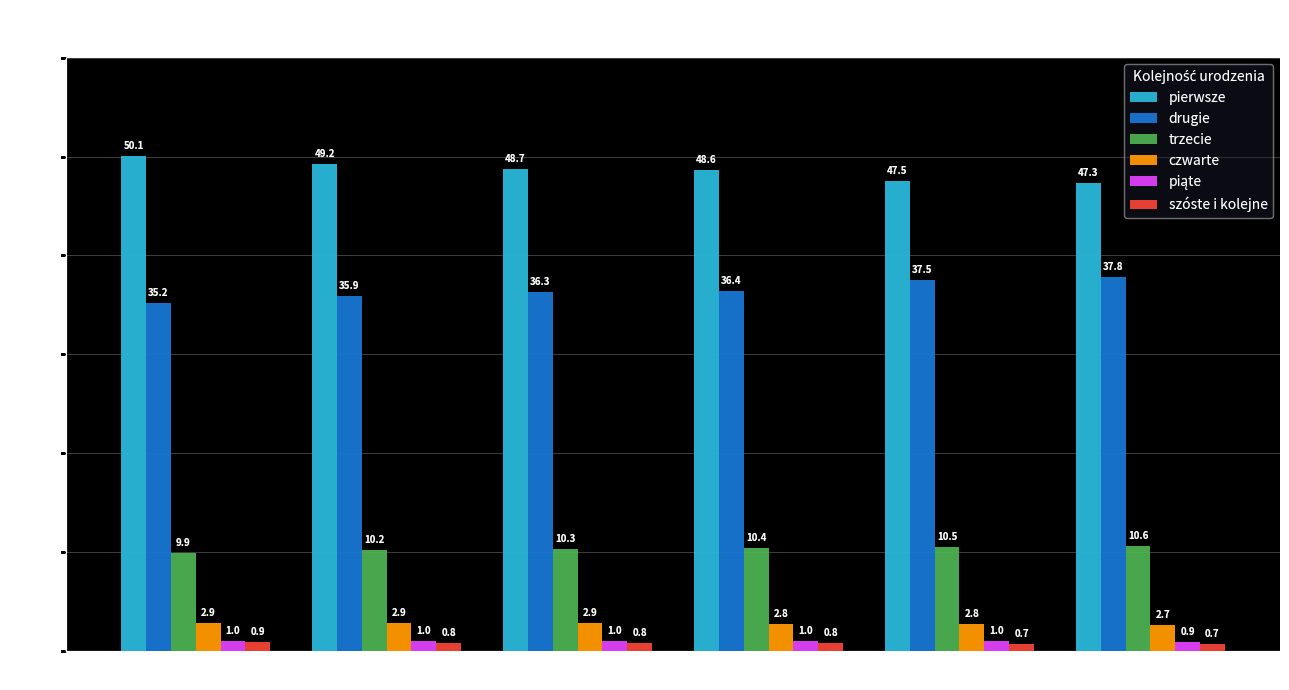

Which category has the lowest value in the czwarte series?

2015